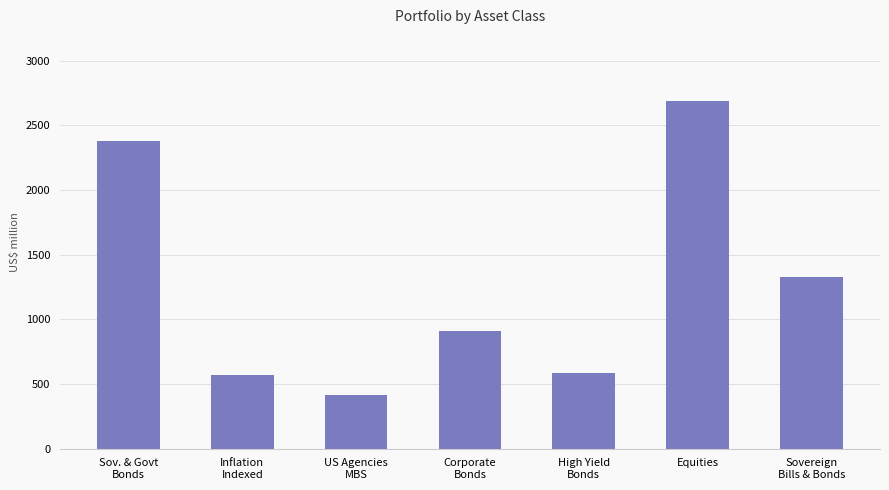

The value at Equities is 916.9. True or false?

False